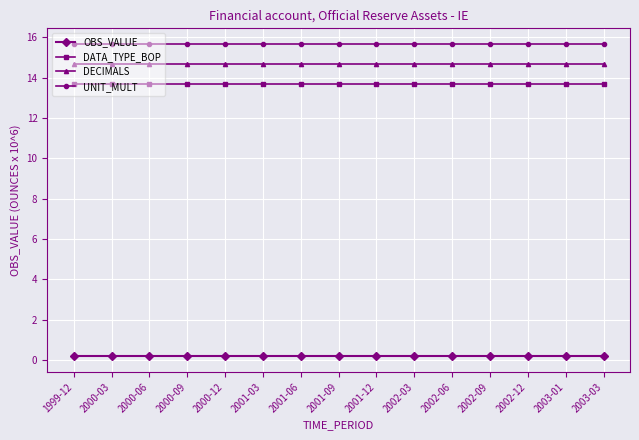

True or false: OBS_VALUE has a value of 0.2 at 2001-03.

True